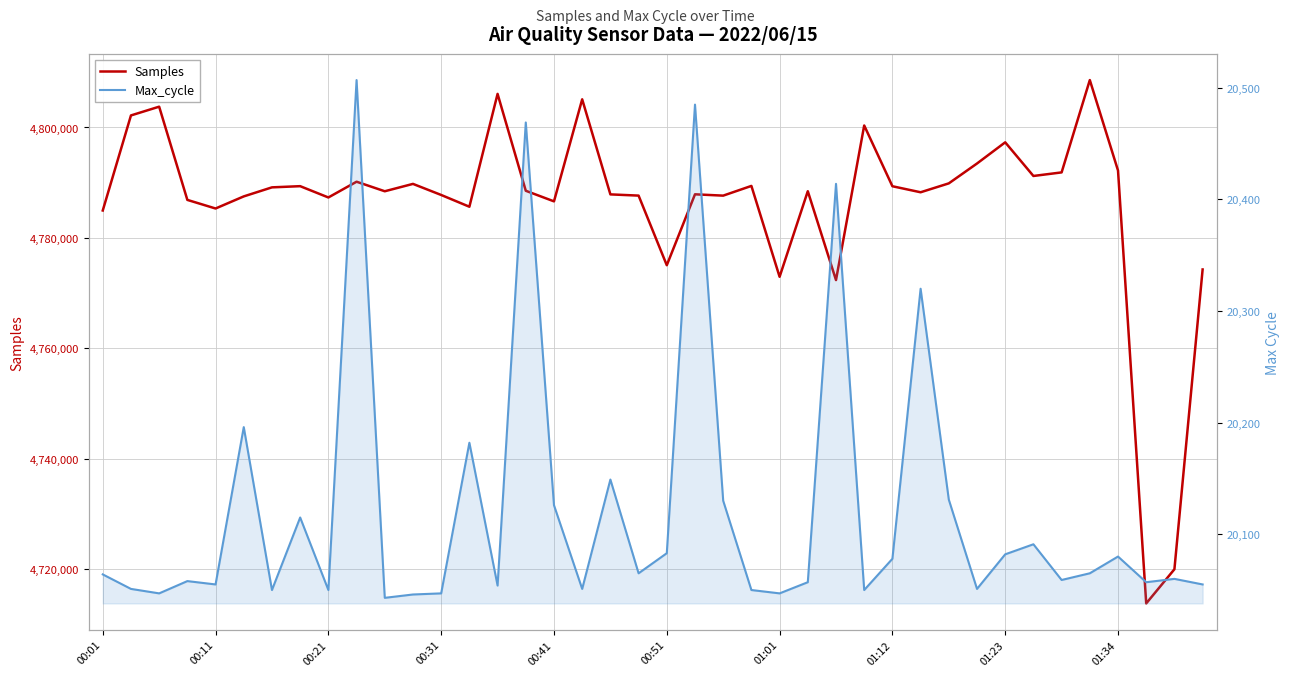

How many values in the Samples series are below 4788450?

20